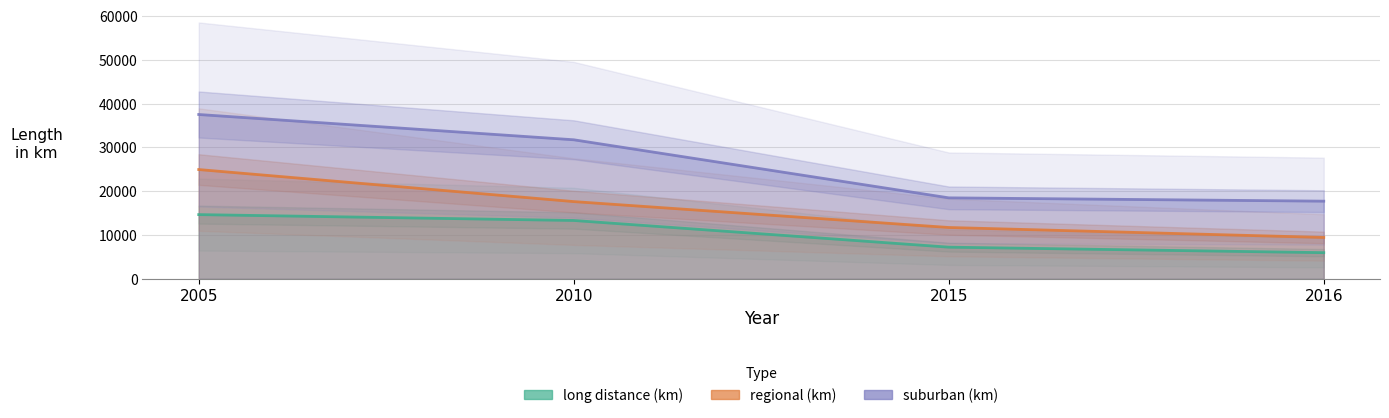

How many series are shown in this chart?

3